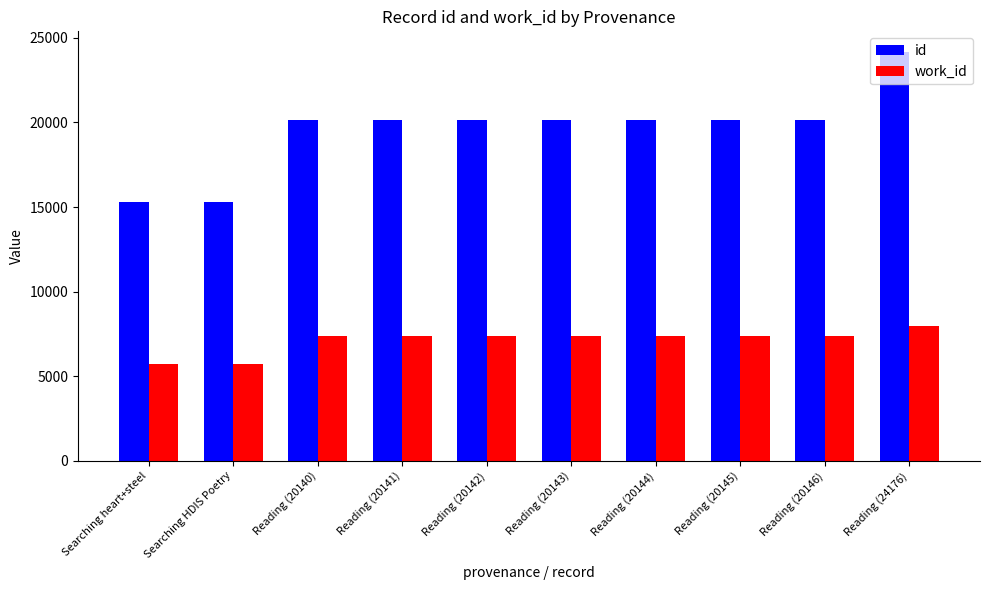

Is the value of work_id at Reading (20141) greater than the value of id at Searching HDIS Poetry?

No